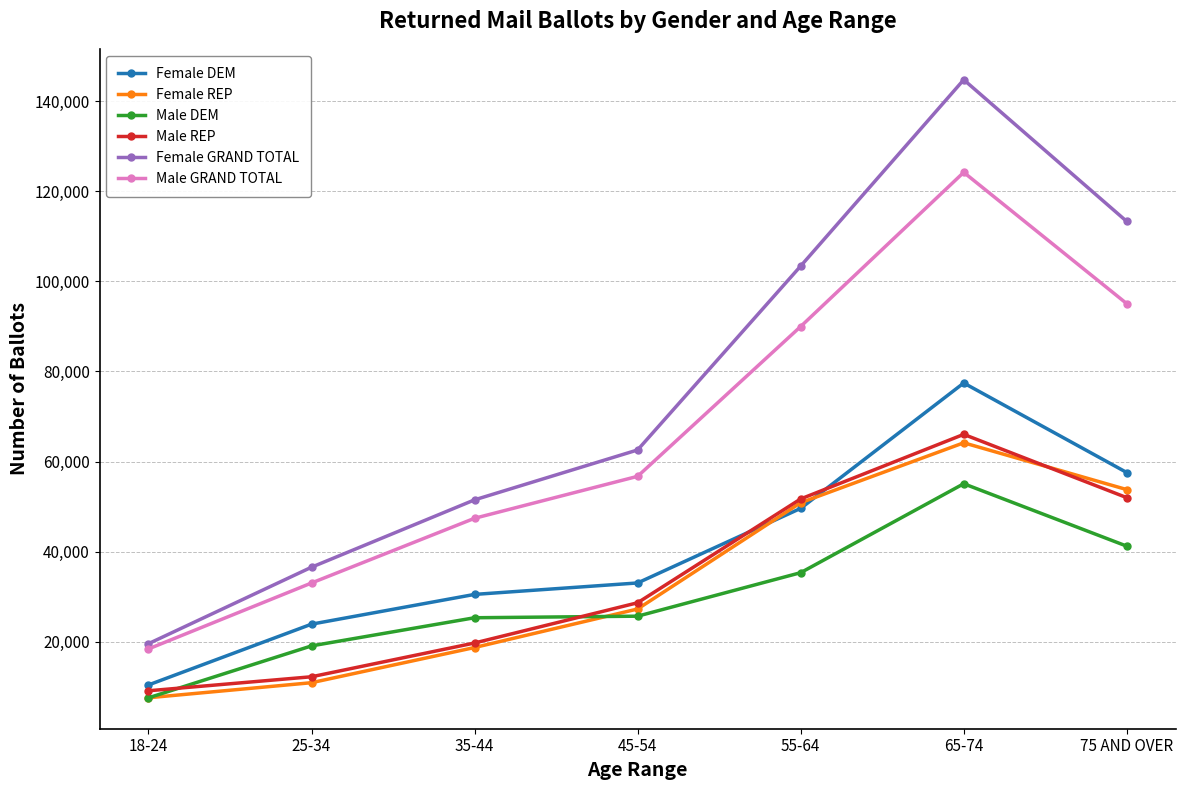

Is the value of Male GRAND TOTAL at 25-34 greater than the value of Female GRAND TOTAL at 35-44?

No